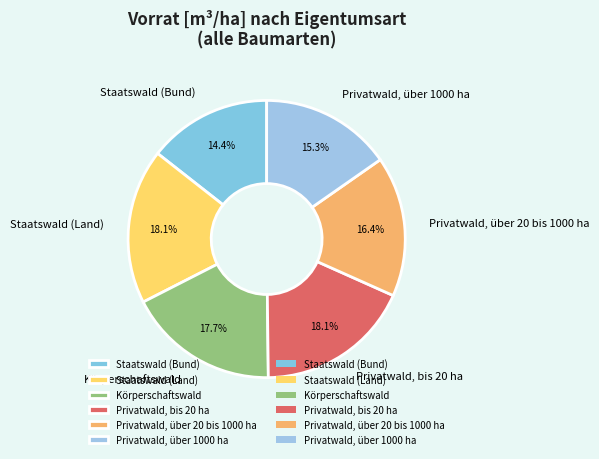

Is there any slice that represents more than half of the pie?

No